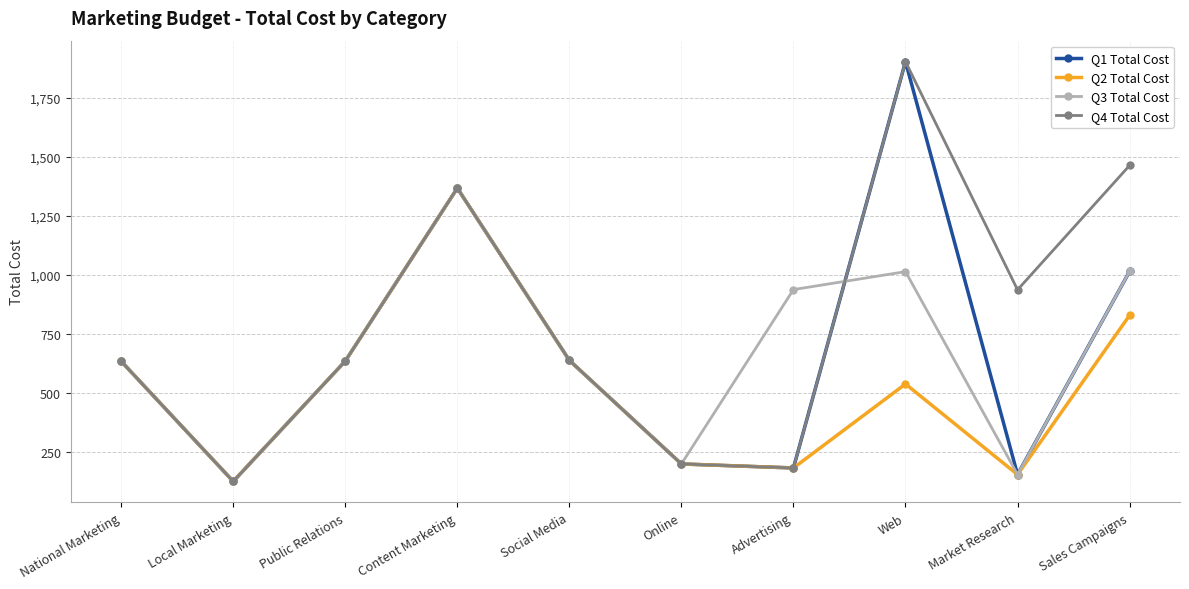

The value of Q1 Total Cost at Local Marketing is 125. True or false?

True